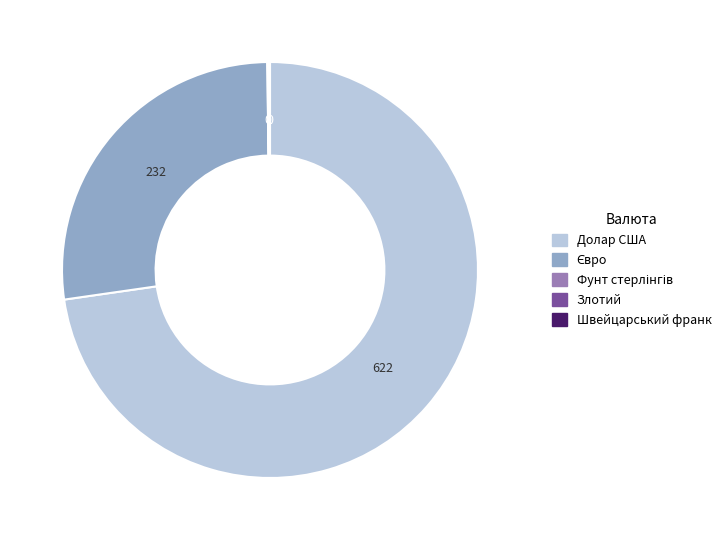

Is there a majority slice in this chart?

Yes